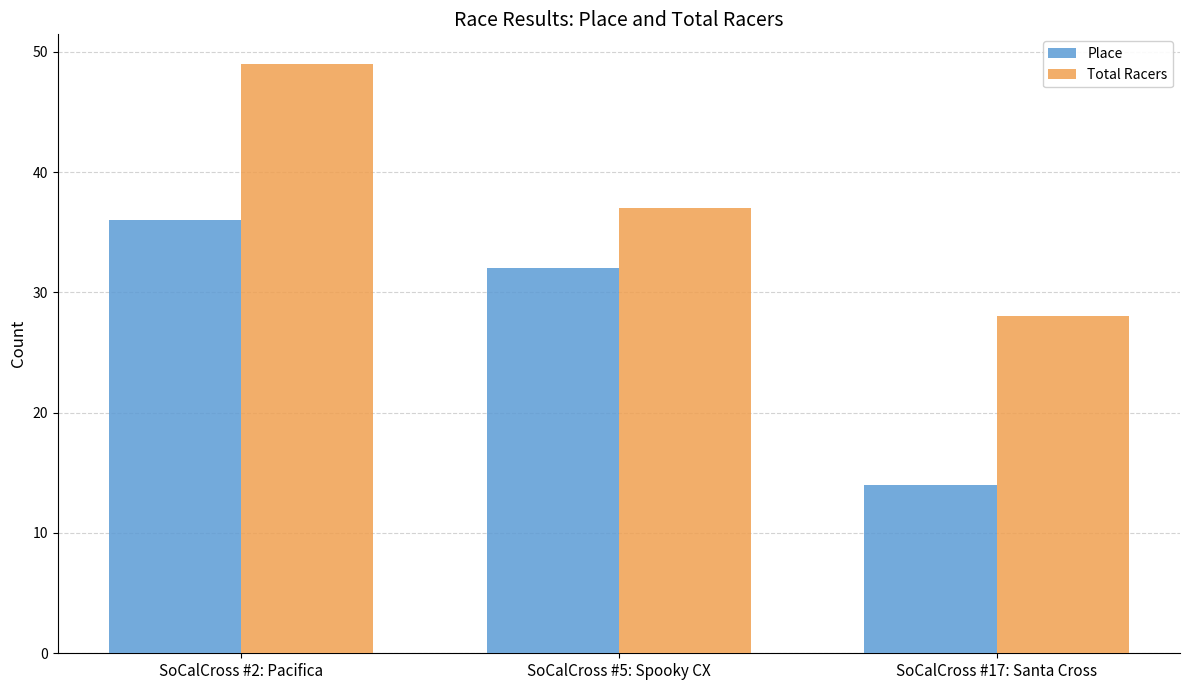

What is the value of the Place bar at the 2nd from the left?

32